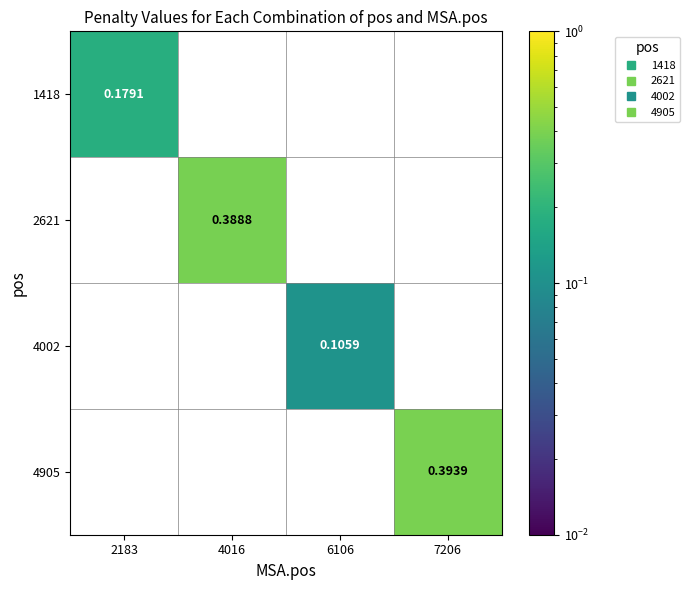

Is the value of 2621 at 4016 greater than the value of 4905 at 4016?

Yes